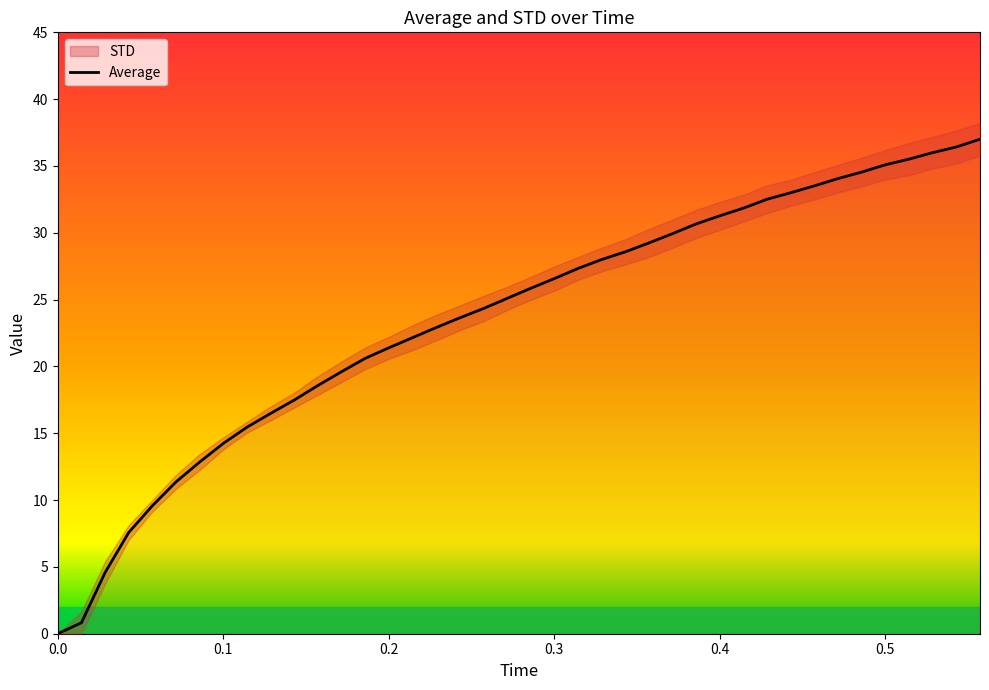

What is the label of the 34th point from the left?

0.47157